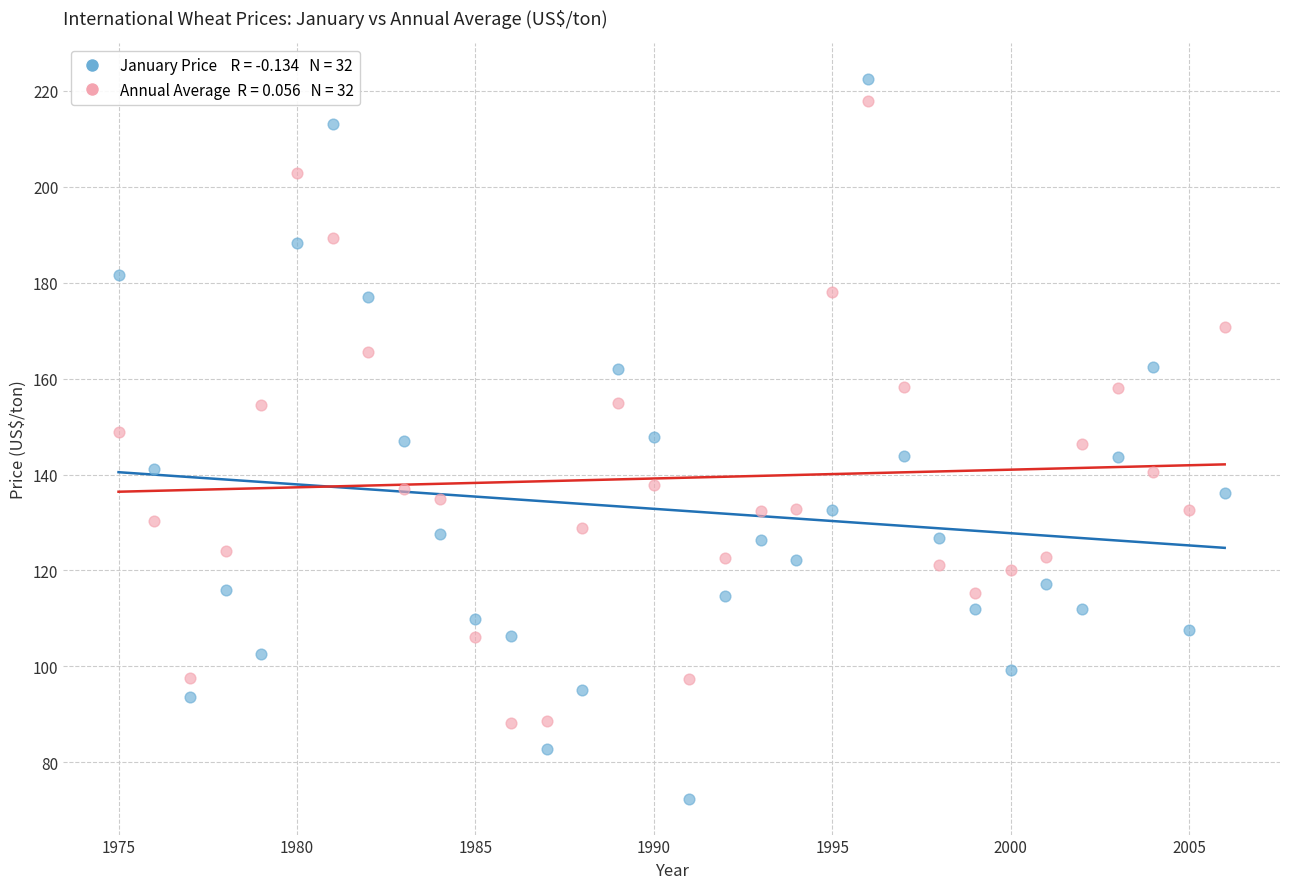

Across all data points, what is the range of X values (max minus min)?

31.0